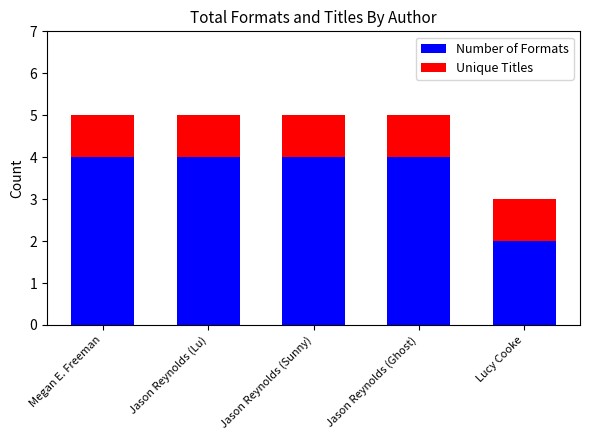

True or false: Number of Formats has a value of 6 at Jason Reynolds (Sunny).

False